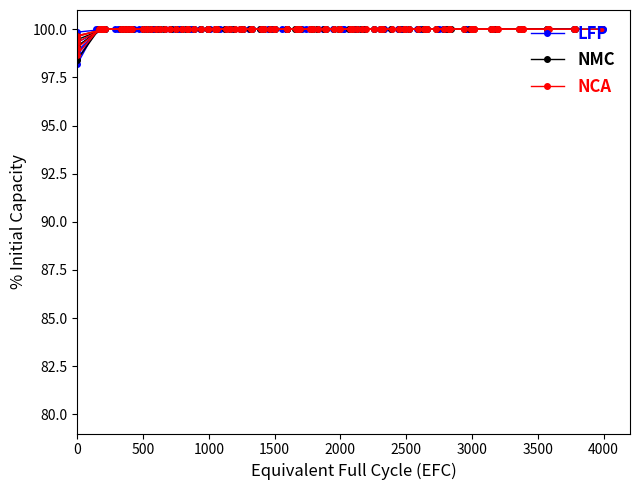

Reading right to left, what are all the values shown in this chart?

LFP: 100.0	100.0	100.0	100.0	100.0	100.0	100.0	100.0	100.0	100.0	100.0	100.0	100.0	100.0	100.0	100.0	100.0	100.0	100.0	99.9
NMC: 100.0	100.0	100.0	100.0	100.0	100.0	100.0	100.0	100.0	100.0	100.0	100.0	100.0	100.0	100.0	100.0	100.0	100.0	100.0	99.7
NCA: 100.0	100.0	100.0	100.0	100.0	100.0	100.0	100.0	100.0	100.0	100.0	100.0	100.0	100.0	100.0	100.0	100.0	100.0	100.0	99.7